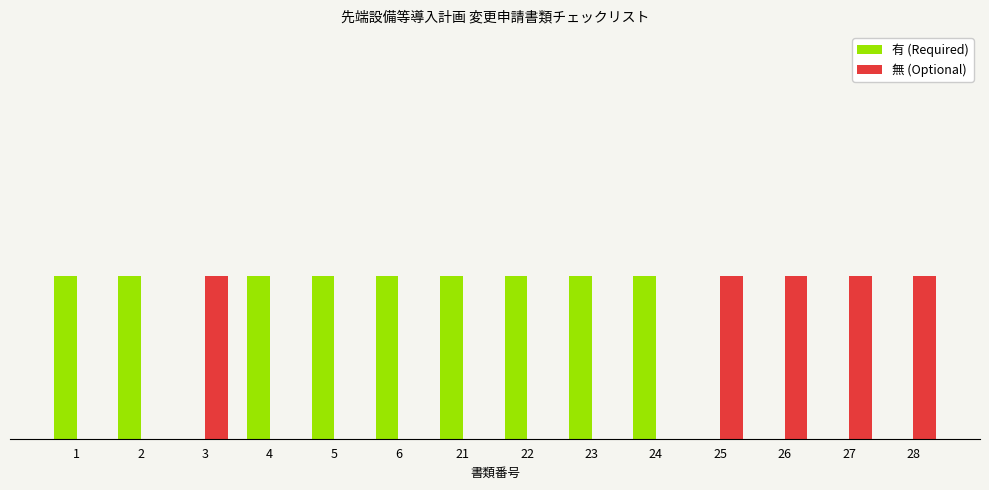

Reading left to right, list all the values displayed in this chart.

有 (Required): 1	1	0	1	1	1	1	1	1	1	0	0	0	0
無 (Optional): 0	0	1	0	0	0	0	0	0	0	1	1	1	1